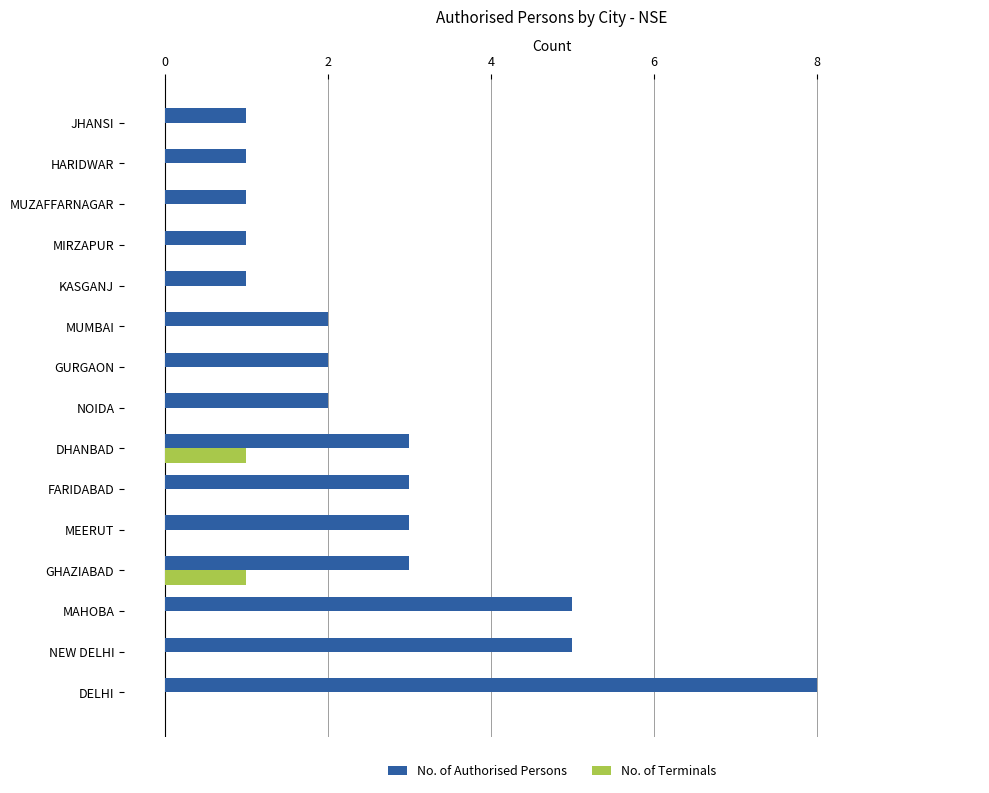

Which series changed the most between DHANBAD and KASGANJ?

No. of Authorised Persons